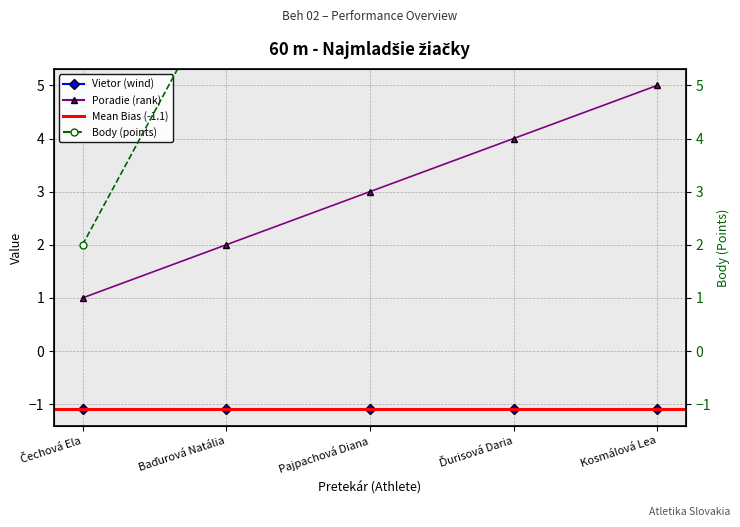

Where is Poradie nearest to the value 3?

Pajpachová Diana